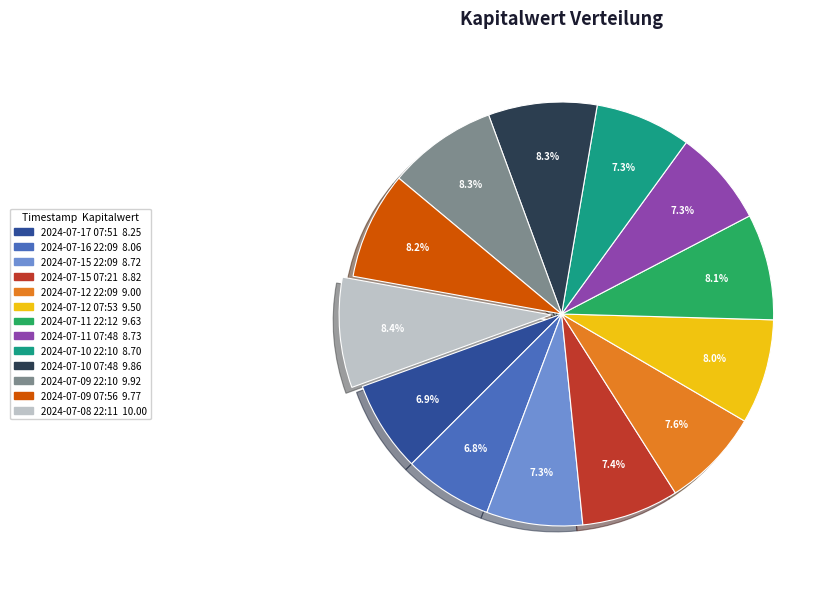

Count the number of slices in the pie.

13